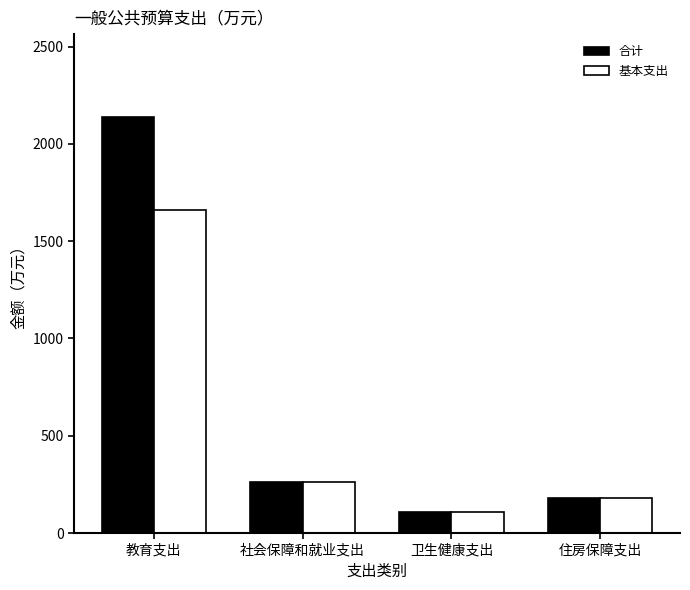

Rank the series by their maximum value, from highest to lowest.

合计, 基本支出